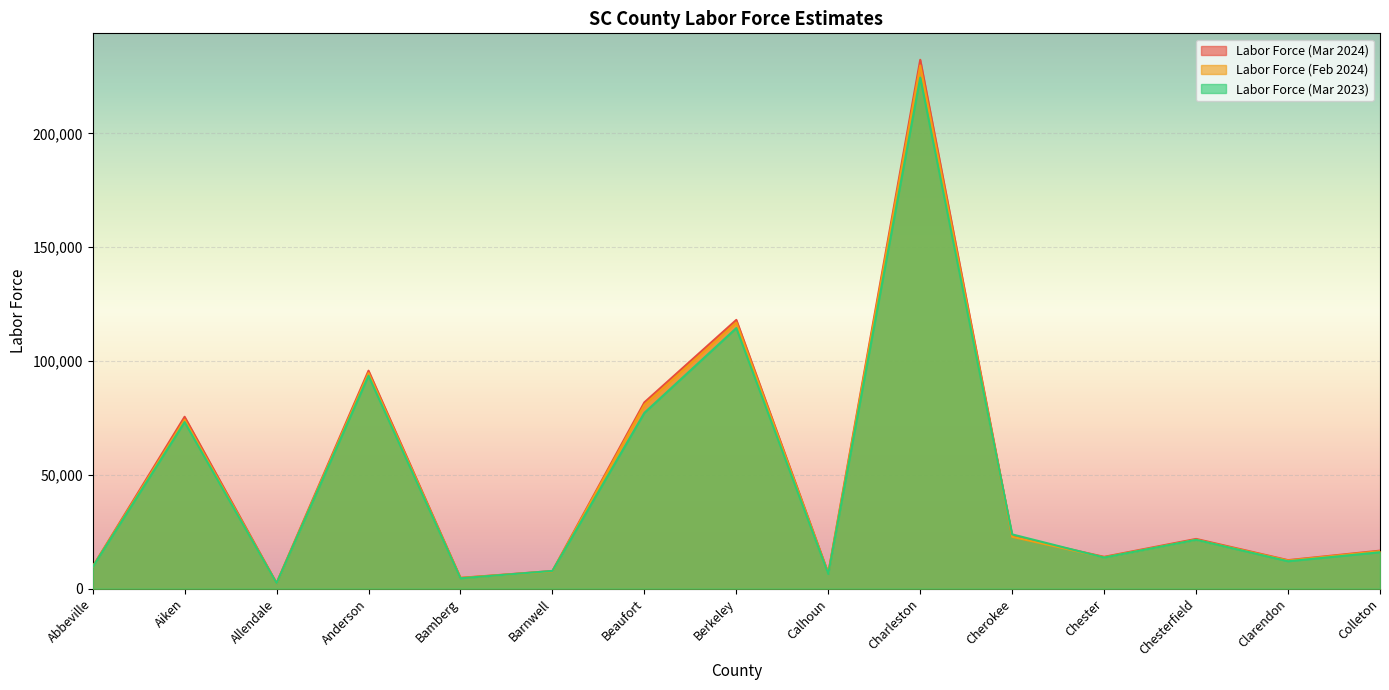

What is the difference between the second highest and minimum values in the Labor Force (Mar 2024) series?

115603